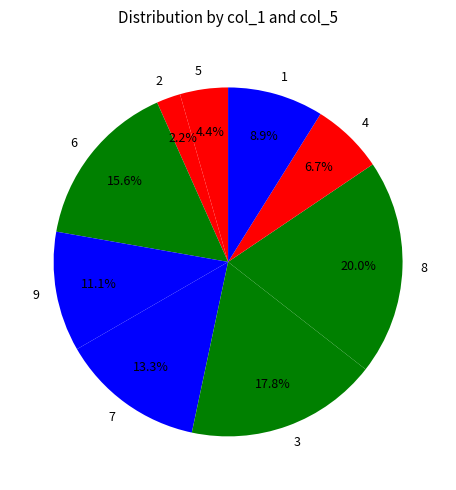

Which slice is the smallest?

2